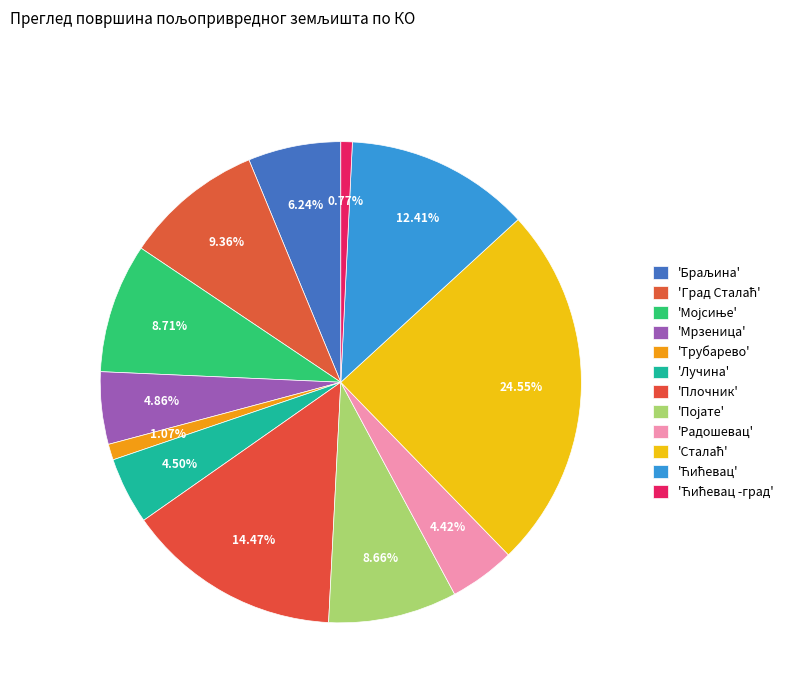

Rank the categories by value from highest to lowest.

Сталаћ, Плочник, Ћићевац, Град Сталаћ, Мојсиње, Појате, Браљина, Мрзеница, Лучина, Радошевац, Трубарево, Ћићевац -град